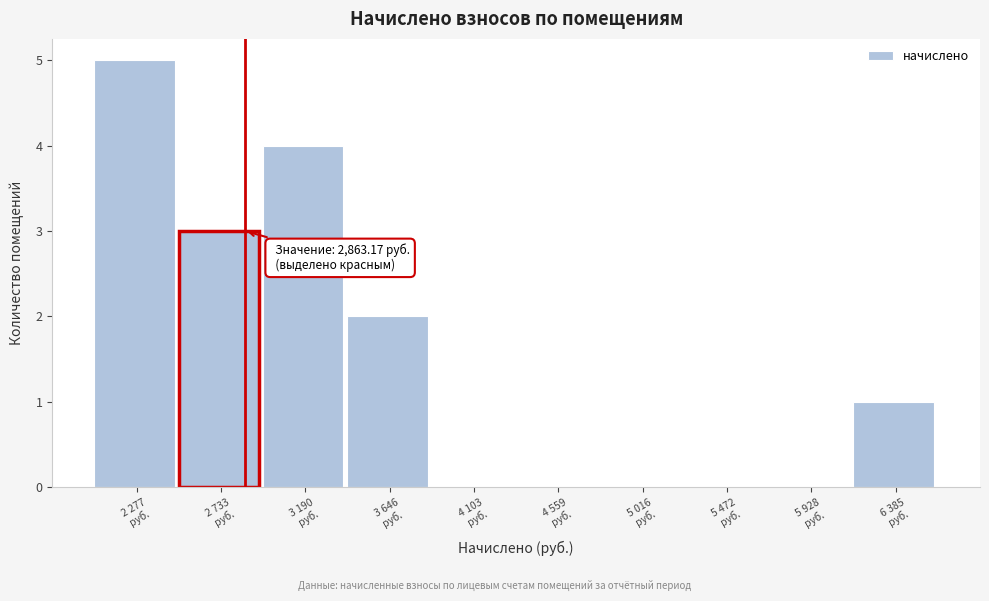

What is the sum of all values?

15